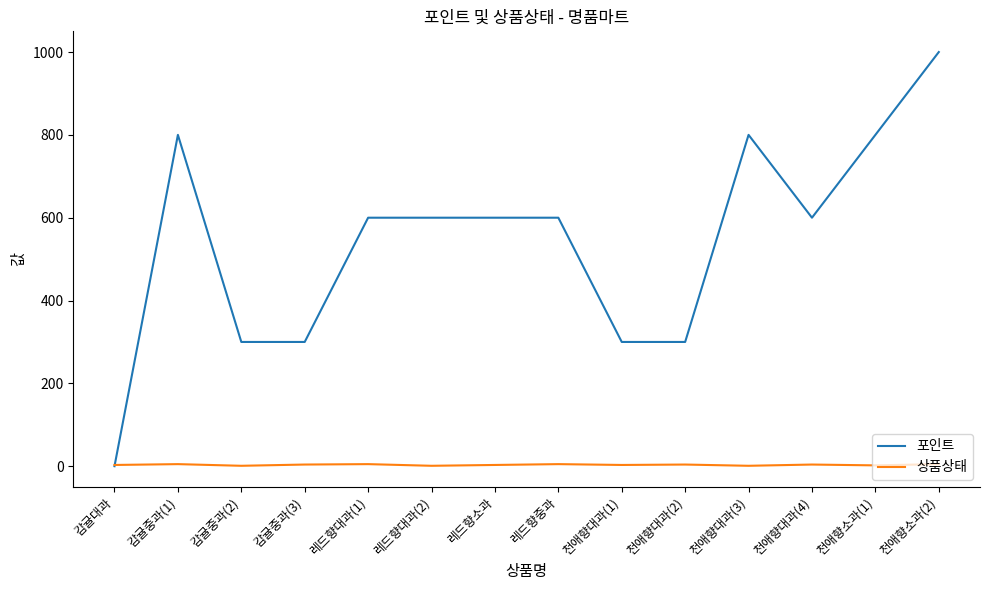

What are all the series names shown in the legend?

포인트, 상품상태